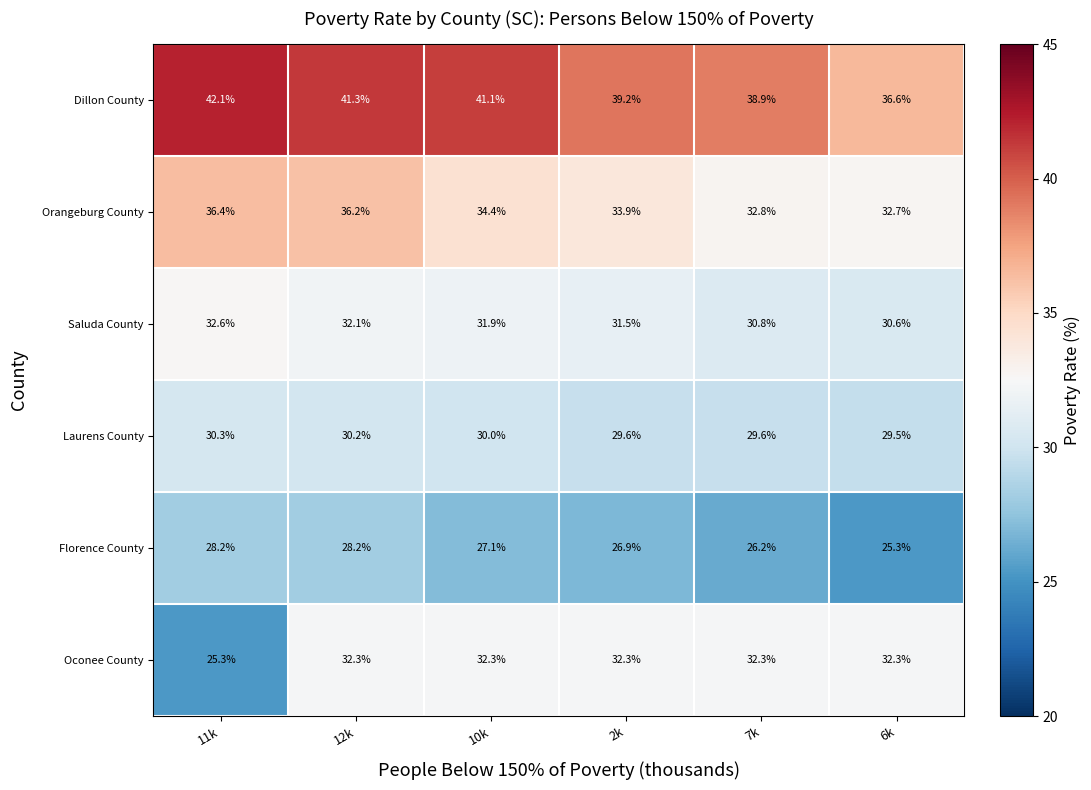

How many series are shown in this chart?

6